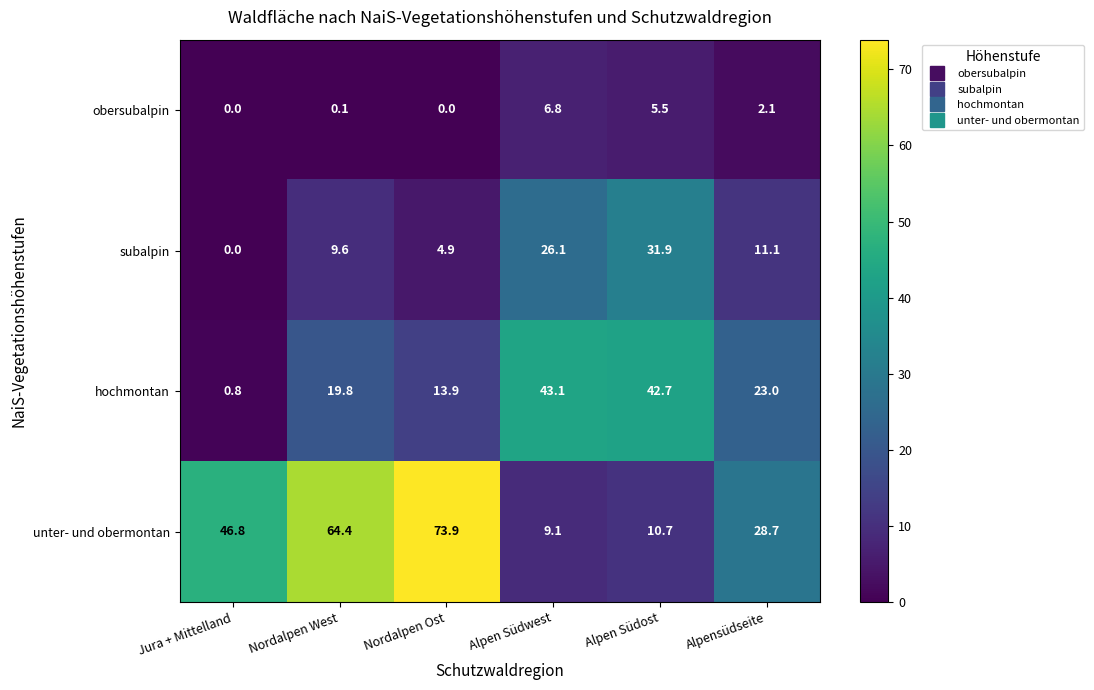

Reading right to left, what are all the values shown in this chart?

obersubalpin: 2.1	5.5	6.8	0.0	0.1	0.0
subalpin: 11.1	31.9	26.1	4.9	9.6	0.0
hochmontan: 23.0	42.7	43.1	13.9	19.8	0.8
unter- und obermontan: 28.7	10.7	9.1	73.9	64.4	46.8